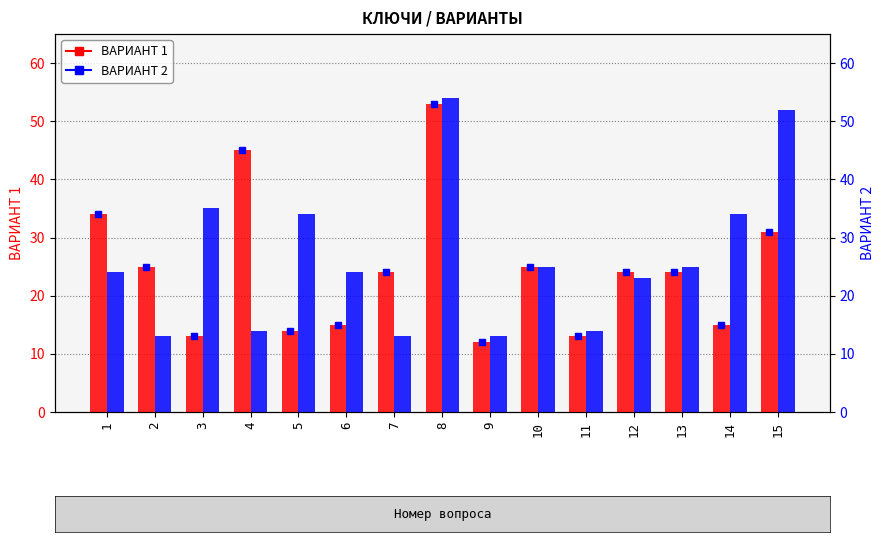

What is the value of the ВАРИАНТ 2 bar at the 10th from the left?

25